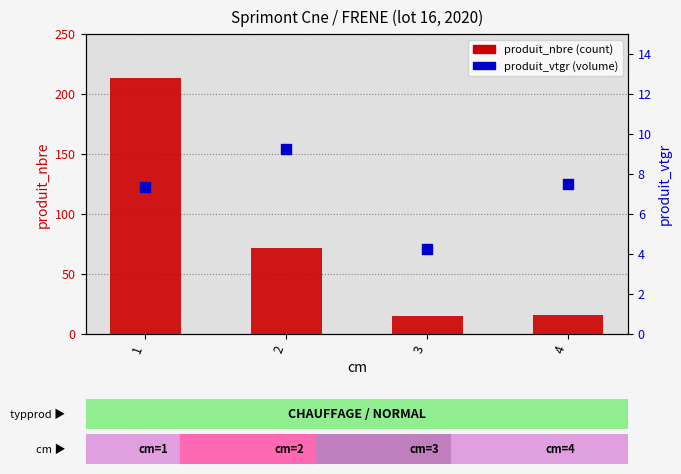

What are all the series names shown in the legend?

produit_nbre, produit_vtgr